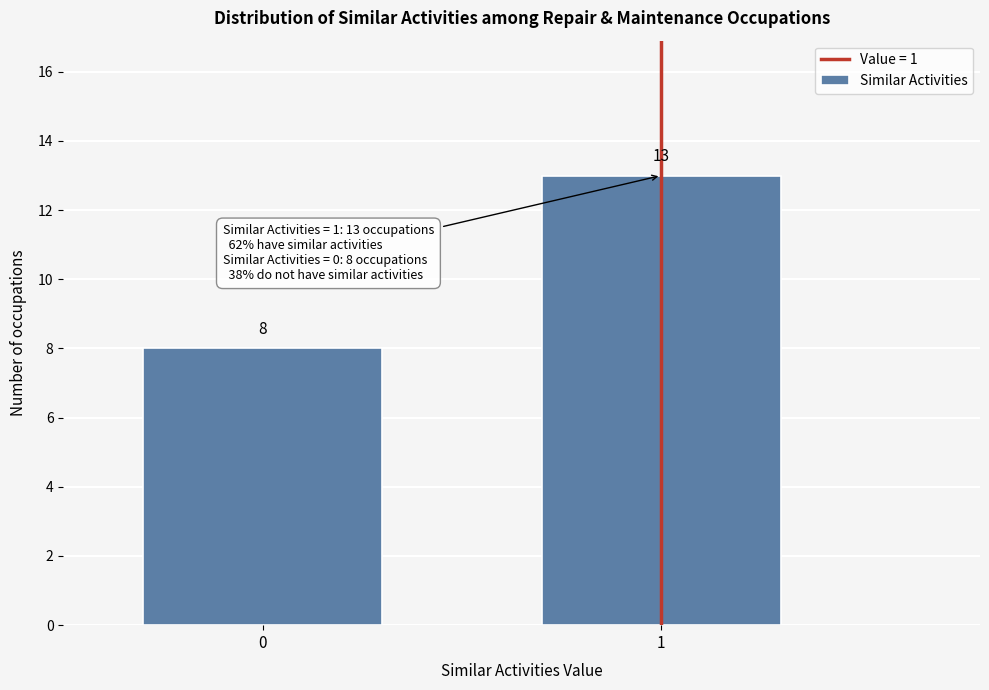

Reading left to right, what are all the values shown in this chart?

0=8	1=13